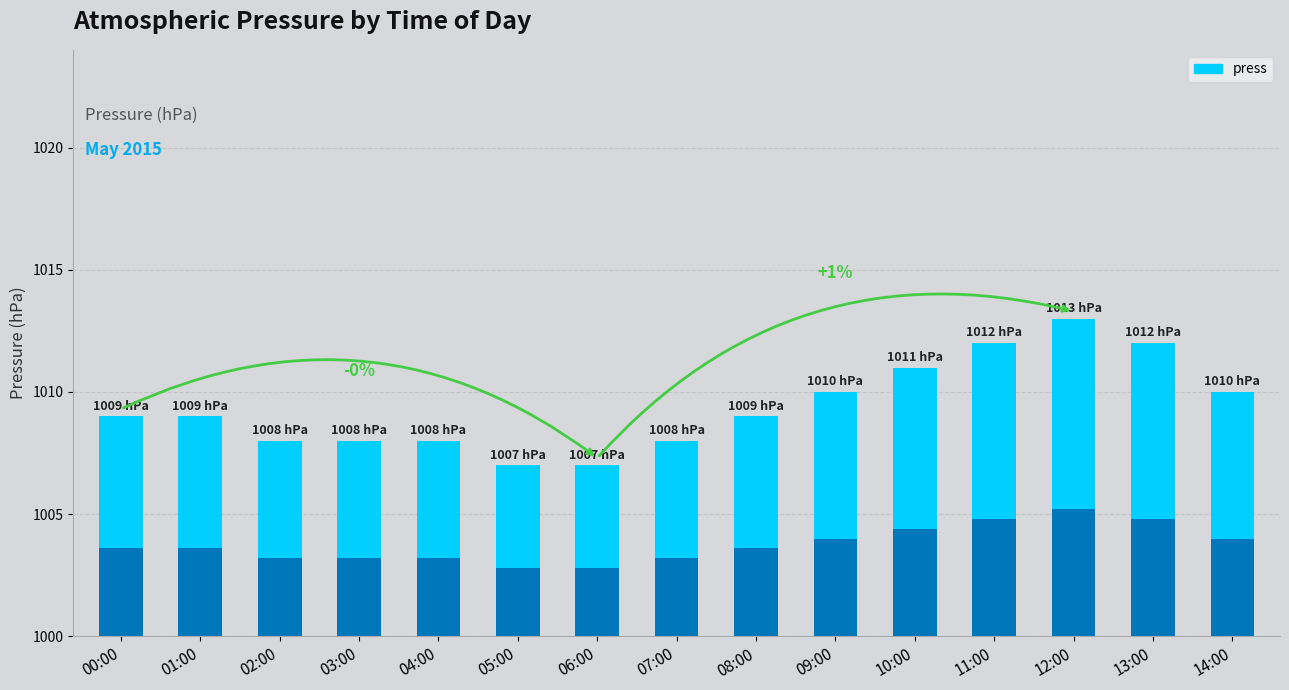

Reading left to right, transcribe all the data shown in this chart.

1009	1009	1008	1008	1008	1007	1007	1008	1009	1010	1011	1012	1013	1012	1010